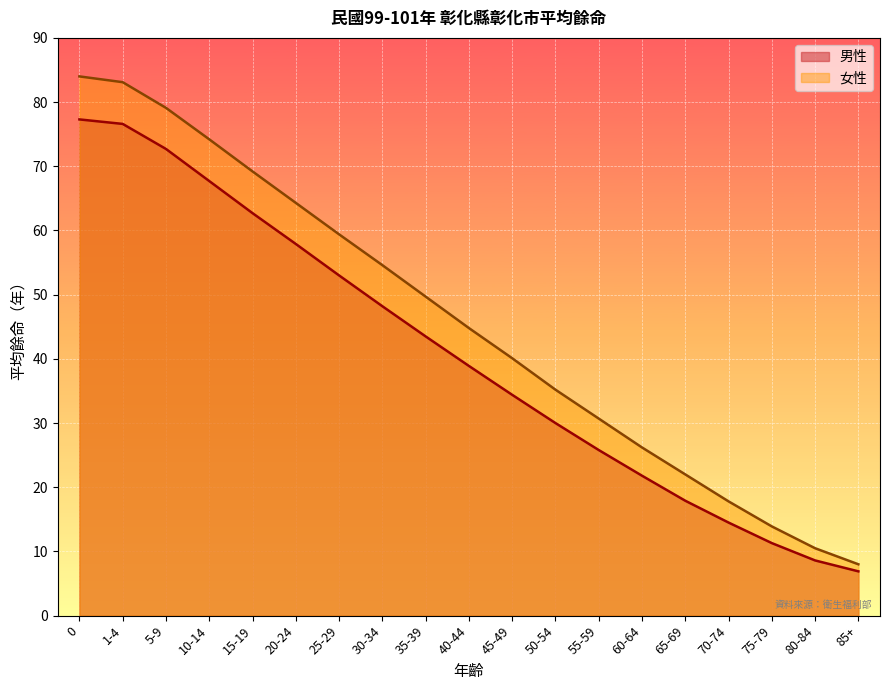

What is the label of the 7th point from the left?

25-29